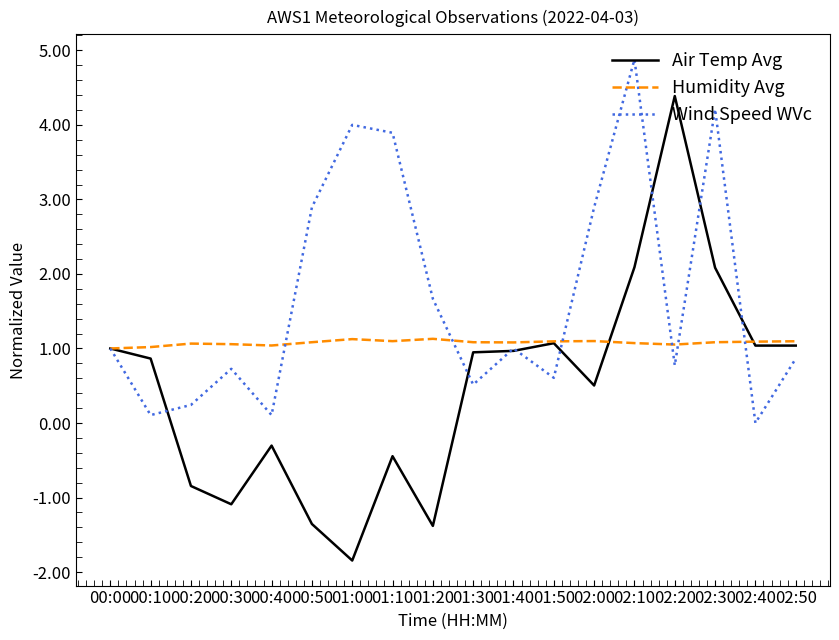

True or false: Air Temp Avg has more than 0 points higher than both neighbors.

True